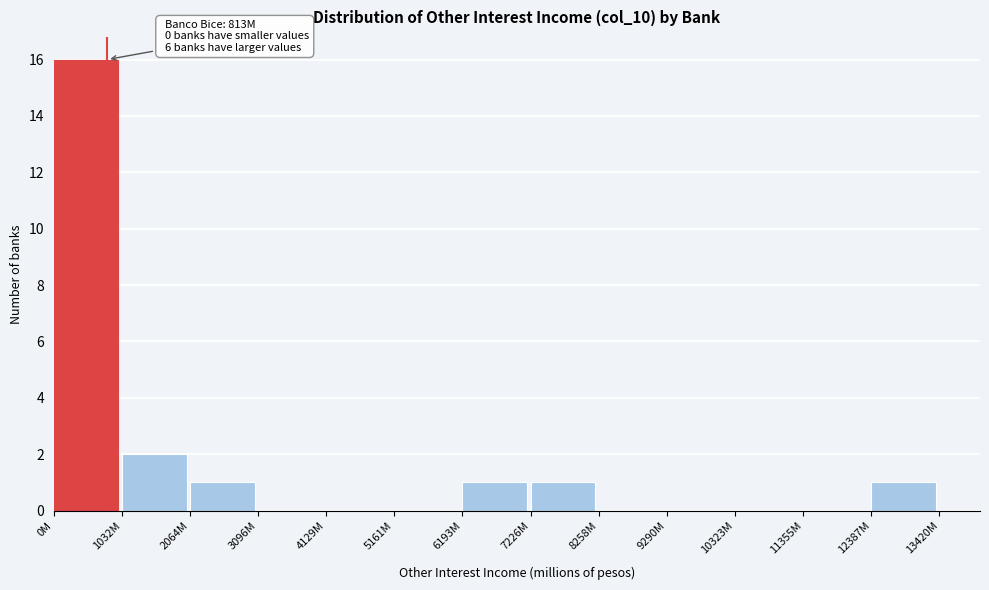

Reading left to right, list all the values displayed in this chart.

0M=16	1032M=2	2064M=1	3096M=0	4129M=0	5161M=0	6193M=1	7226M=1	8258M=0	9290M=0	10323M=0	11355M=0	12387M=1